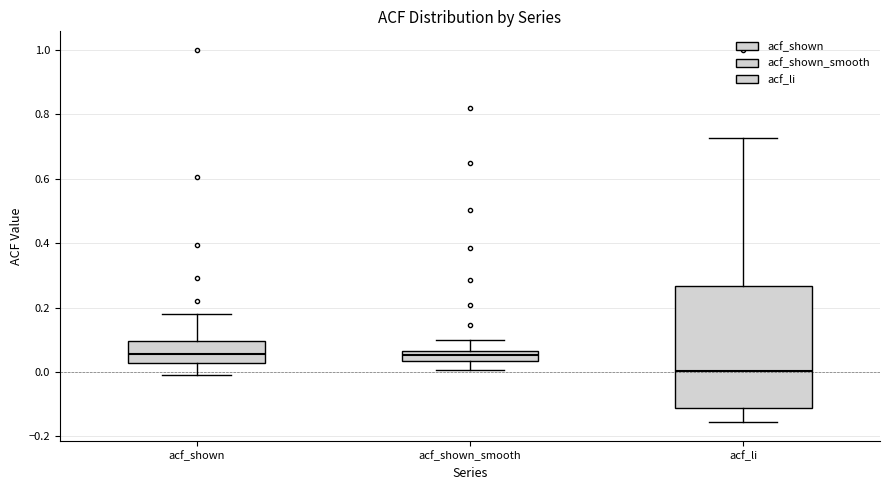

Reading left to right, transcribe this box plot: for each box, give where its median line is, the range the box spans, and where its two whiskers end, as read against the y-axis. The values are not printed on the chart, so give them approximately, as read against the axis.

acf_shown: median 0.06, box 0.02 to 0.10, whiskers 0.00 to 0.18
acf_shown_smooth: median 0.06 (inside the box), box 0.04 to 0.06, whiskers 0.00 to 0.10
acf_li: median 0.00, box -0.12 to 0.26, whiskers -0.16 to 0.72